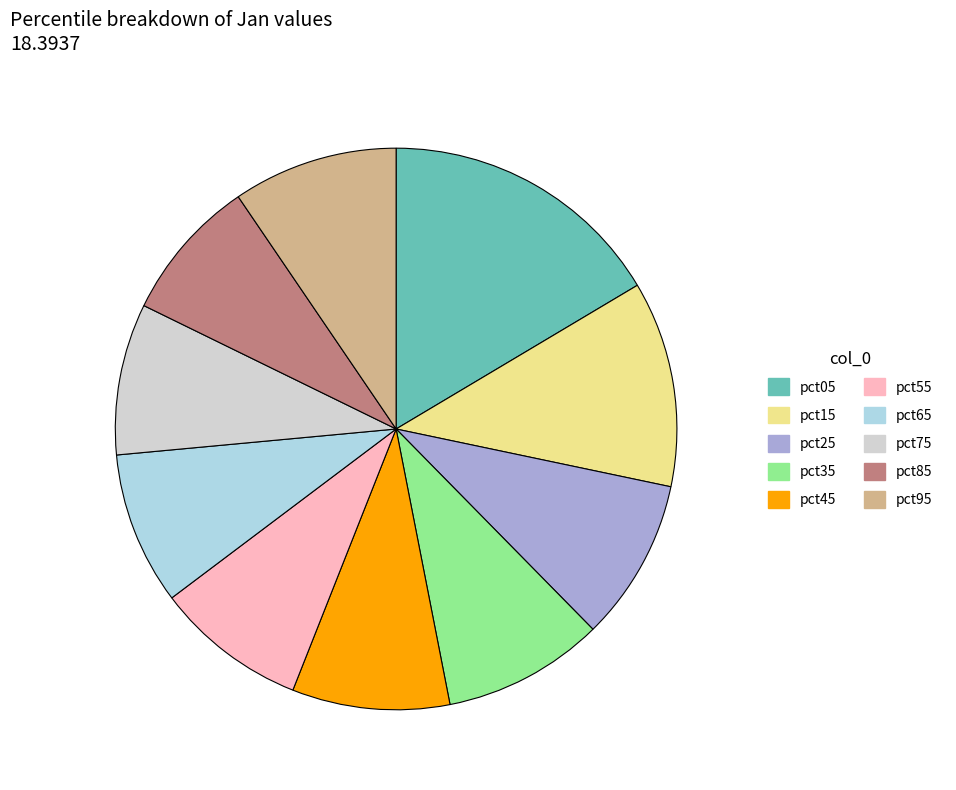

What is the ratio of the value at pct85 to the value at pct55?

0.9